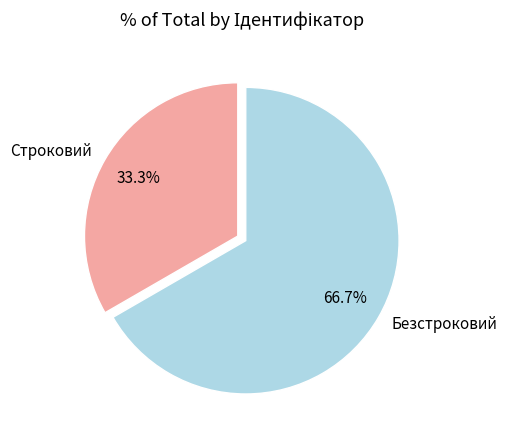

What is the ratio of the value at Строковий to the value at Безстроковий?

0.5